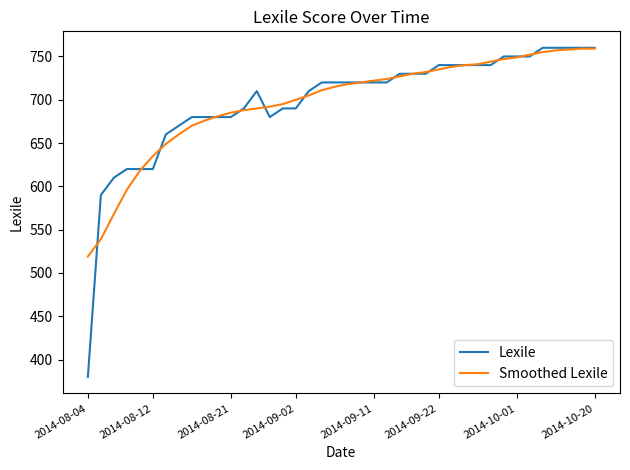

Which series has the largest range (max minus min)?

Lexile